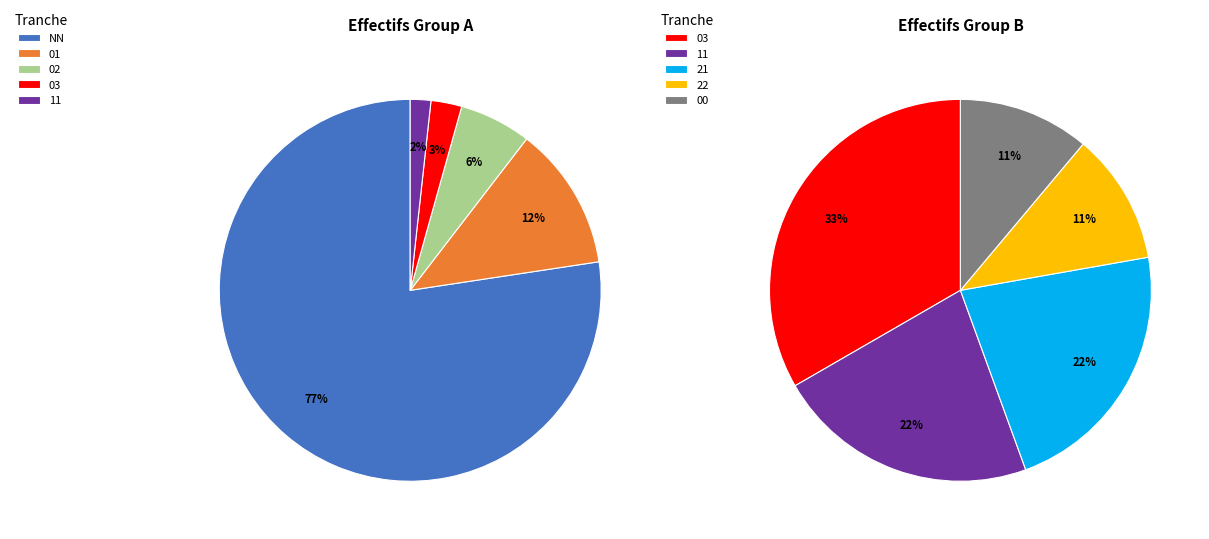

True or false: 01 accounts for 1% of the total.

False